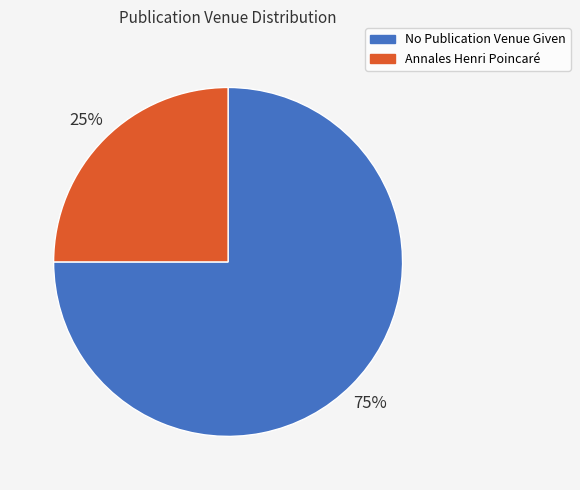

Is it true that No Publication Venue Given is 84% of the pie?

False